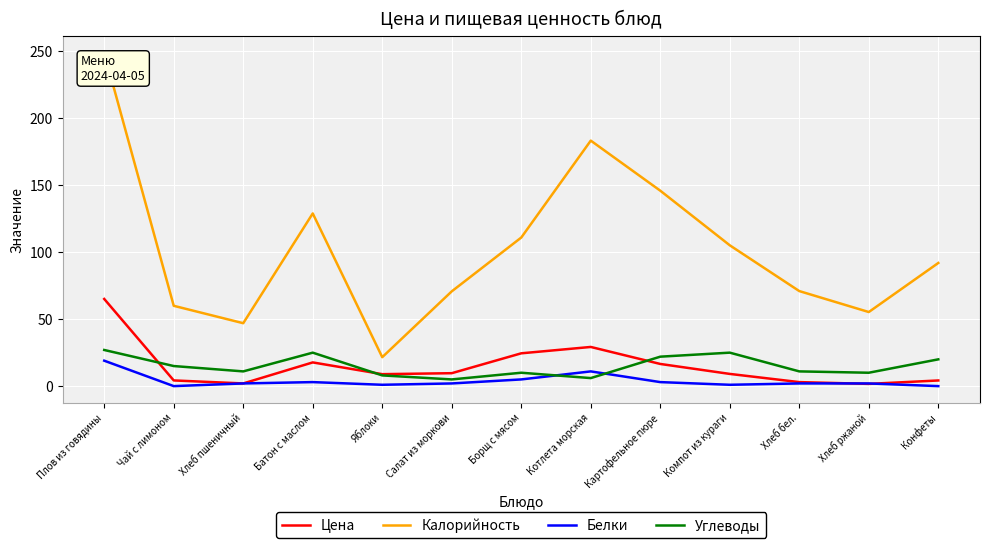

Rank the series at Компот из кураги from lowest to highest value.

Белки, Цена, Углеводы, Калорийность